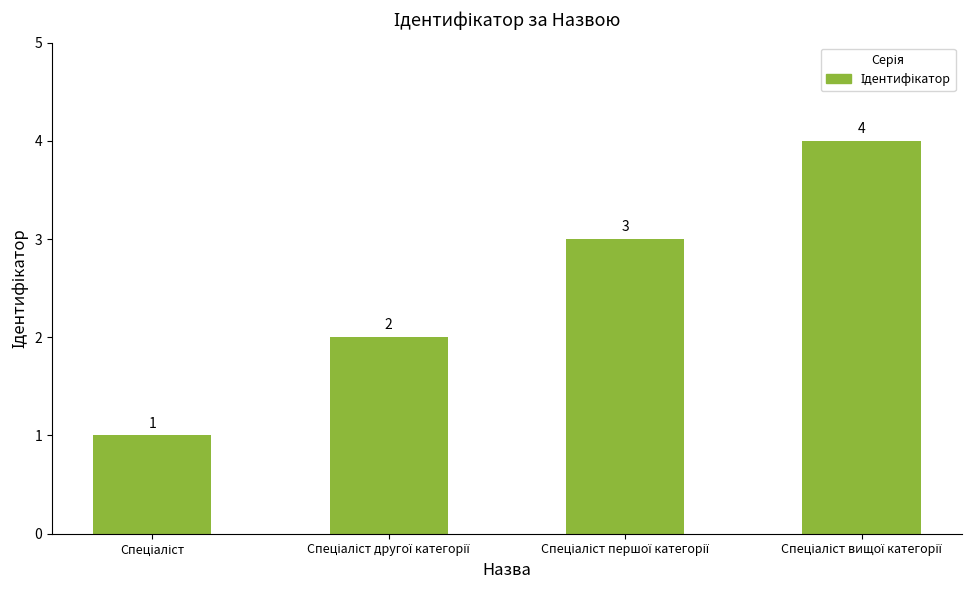

What is the greatest value displayed?

4